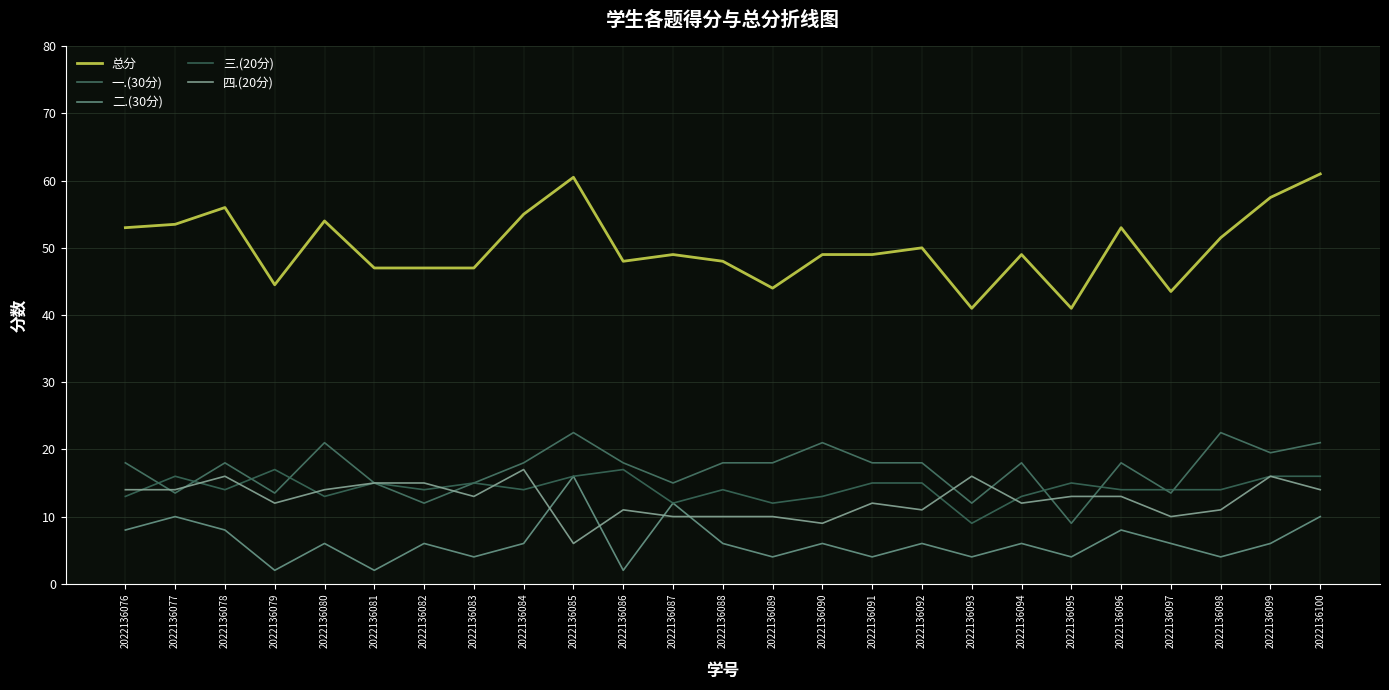

Reading left to right, list all the values displayed in this chart.

总分: 2022136076=53.0	2022136077=53.5	2022136078=56.0	2022136079=44.5	2022136080=54.0	2022136081=47.0	2022136082=47.0	2022136083=47.0	2022136084=55.0	2022136085=60.5	2022136086=48.0	2022136087=49.0	2022136088=48.0	2022136089=44.0	2022136090=49.0	2022136091=49.0	2022136092=50.0	2022136093=41.0	2022136094=49.0	2022136095=41.0	2022136096=53.0	2022136097=43.5	2022136098=51.5	2022136099=57.5	2022136100=61.0
一.(30分): 2022136076=18.0	2022136077=13.5	2022136078=18.0	2022136079=13.5	2022136080=21.0	2022136081=15.0	2022136082=12.0	2022136083=15.0	2022136084=18.0	2022136085=22.5	2022136086=18.0	2022136087=15.0	2022136088=18.0	2022136089=18.0	2022136090=21.0	2022136091=18.0	2022136092=18.0	2022136093=12.0	2022136094=18.0	2022136095=9.0	2022136096=18.0	2022136097=13.5	2022136098=22.5	2022136099=19.5	2022136100=21.0
二.(30分): 2022136076=8.0	2022136077=10.0	2022136078=8.0	2022136079=2.0	2022136080=6.0	2022136081=2.0	2022136082=6.0	2022136083=4.0	2022136084=6.0	2022136085=16.0	2022136086=2.0	2022136087=12.0	2022136088=6.0	2022136089=4.0	2022136090=6.0	2022136091=4.0	2022136092=6.0	2022136093=4.0	2022136094=6.0	2022136095=4.0	2022136096=8.0	2022136097=6.0	2022136098=4.0	2022136099=6.0	2022136100=10.0
三.(20分): 2022136076=13.0	2022136077=16.0	2022136078=14.0	2022136079=17.0	2022136080=13.0	2022136081=15.0	2022136082=14.0	2022136083=15.0	2022136084=14.0	2022136085=16.0	2022136086=17.0	2022136087=12.0	2022136088=14.0	2022136089=12.0	2022136090=13.0	2022136091=15.0	2022136092=15.0	2022136093=9.0	2022136094=13.0	2022136095=15.0	2022136096=14.0	2022136097=14.0	2022136098=14.0	2022136099=16.0	2022136100=16.0
四.(20分): 2022136076=14.0	2022136077=14.0	2022136078=16.0	2022136079=12.0	2022136080=14.0	2022136081=15.0	2022136082=15.0	2022136083=13.0	2022136084=17.0	2022136085=6.0	2022136086=11.0	2022136087=10.0	2022136088=10.0	2022136089=10.0	2022136090=9.0	2022136091=12.0	2022136092=11.0	2022136093=16.0	2022136094=12.0	2022136095=13.0	2022136096=13.0	2022136097=10.0	2022136098=11.0	2022136099=16.0	2022136100=14.0